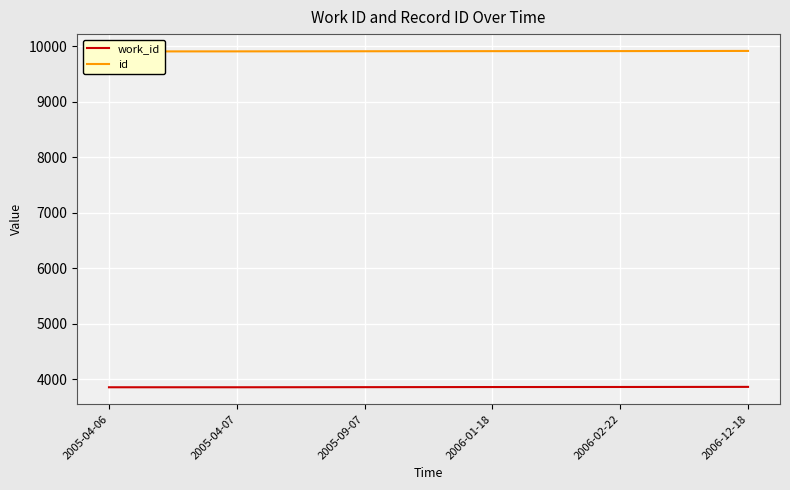

Which category has the highest value in the work_id series?

2006-12-18